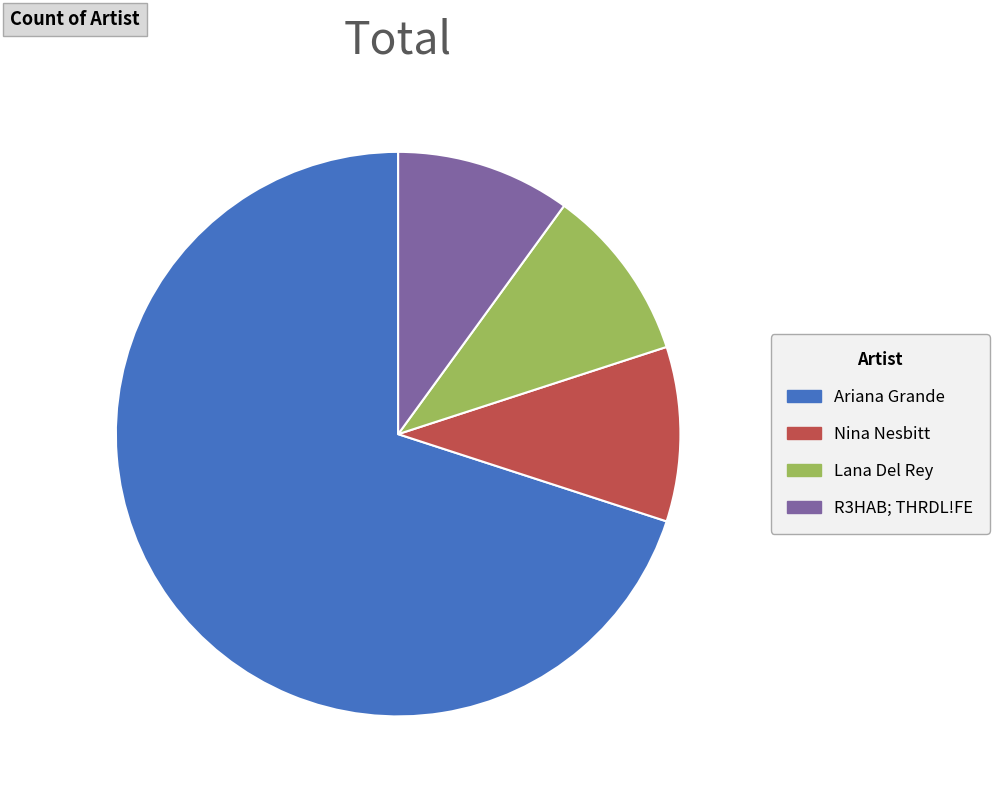

What is the largest slice in the pie chart?

Ariana Grande